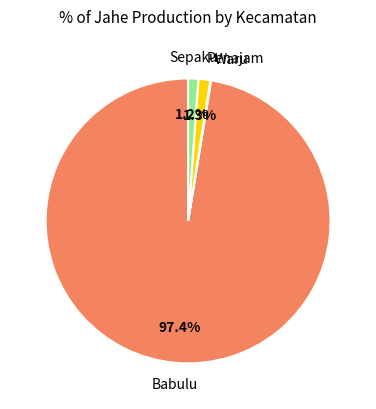

Does any single category account for the majority?

Yes